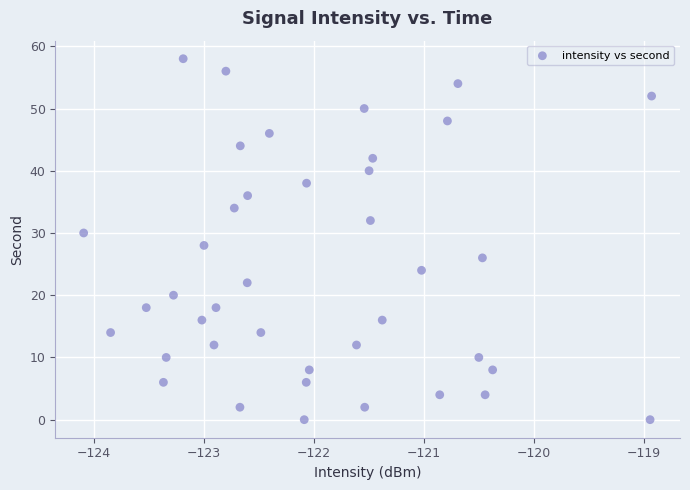

What is the range of Y values (max minus min)?

58